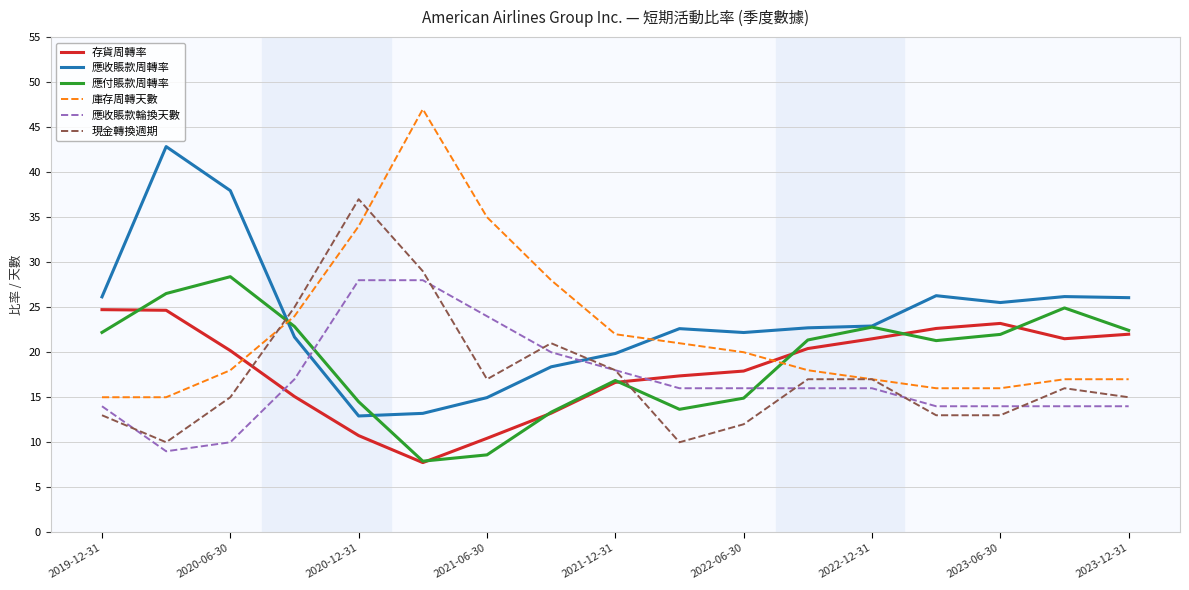

What is the lowest value of the 應收賬款周轉率 series?

12.9